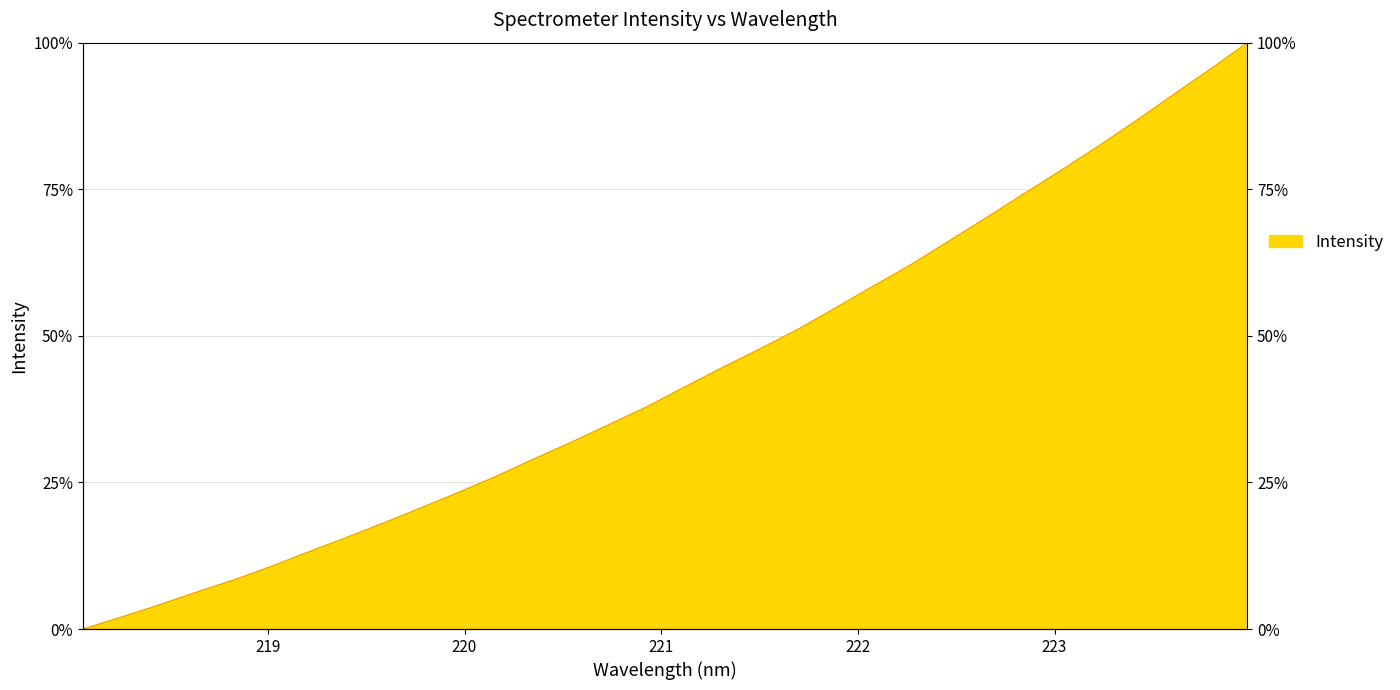

True or false: the data has more than 0 interior local peaks.

False